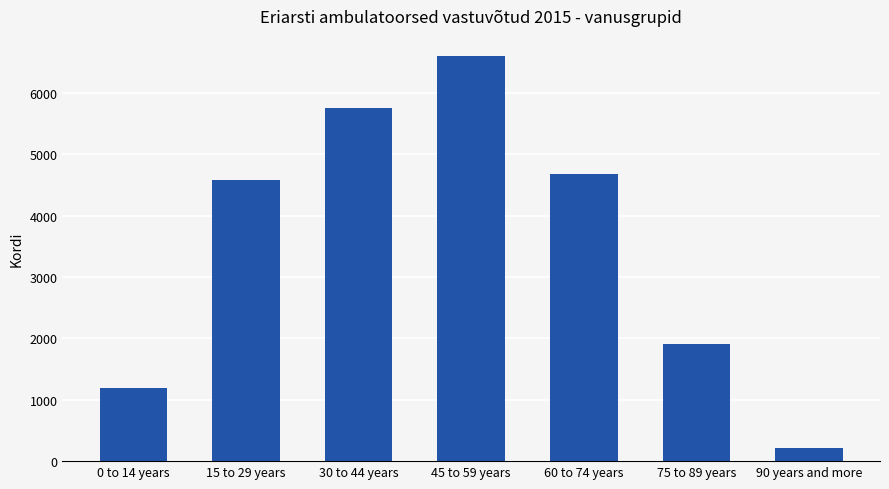

Which has a higher value, 45 to 59 years or 15 to 29 years?

45 to 59 years